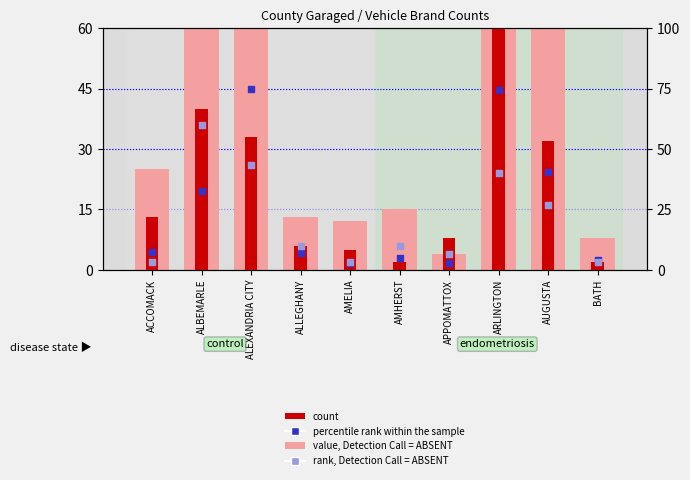

Which series has the largest Y range (max minus min)?

value, Detection Call = ABSENT